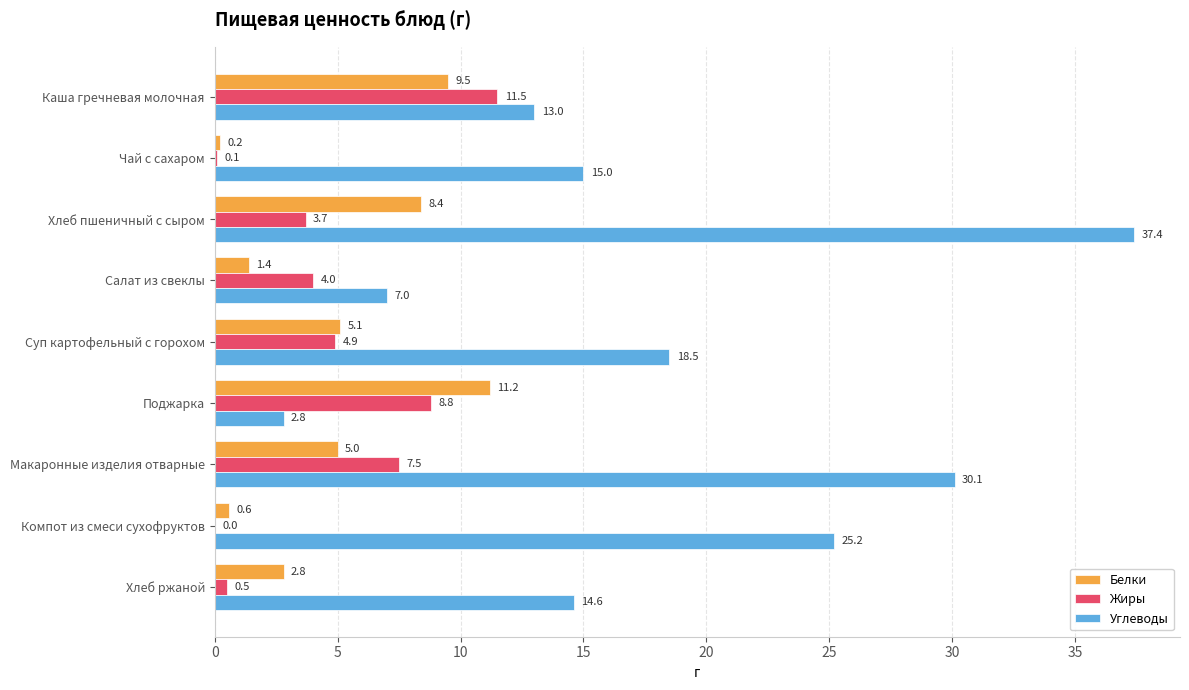

Where is Белки nearest to the value 5?

Макаронные изделия отварные